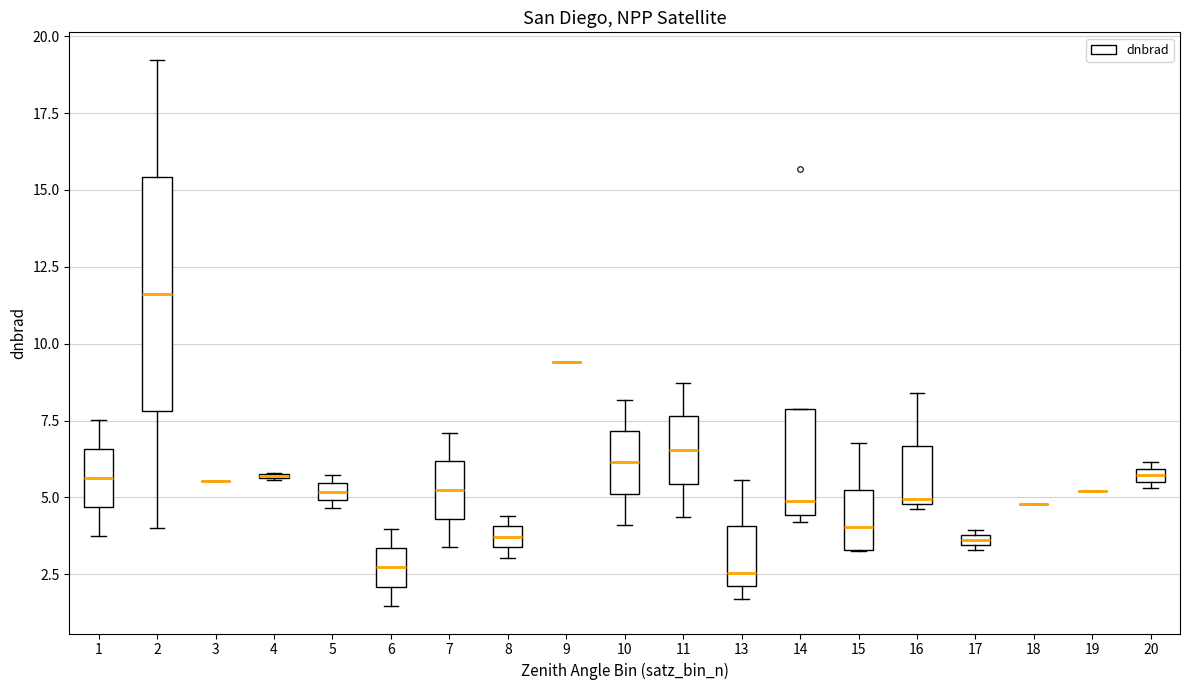

Which box is the tallest, from its lower edge to its upper edge?

2